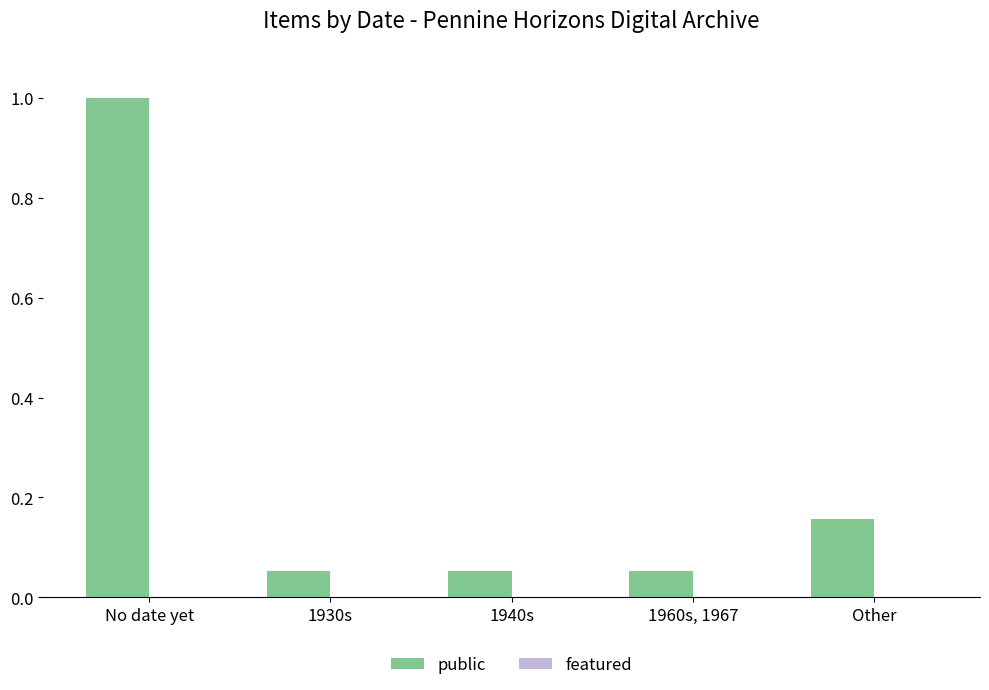

True or false: the data shows 1.7 at No date yet.

False